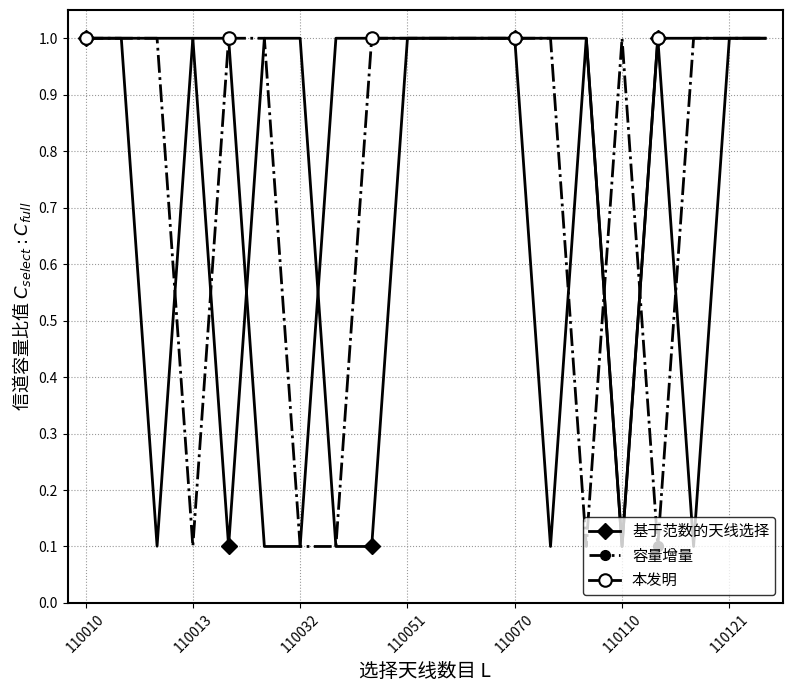

What is the value of the 本发明 point at the 12th from the left?

1.0